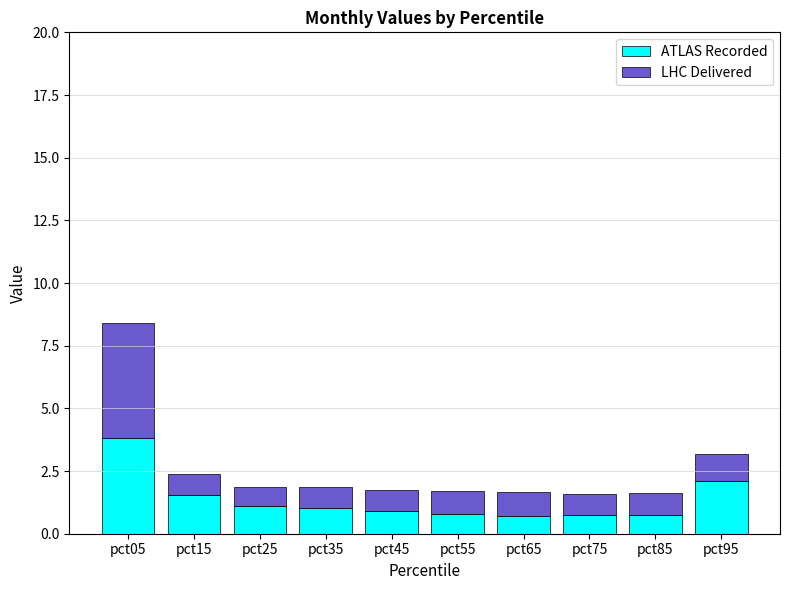

True or false: ATLAS Recorded has a value of 0.9 at pct45.

True